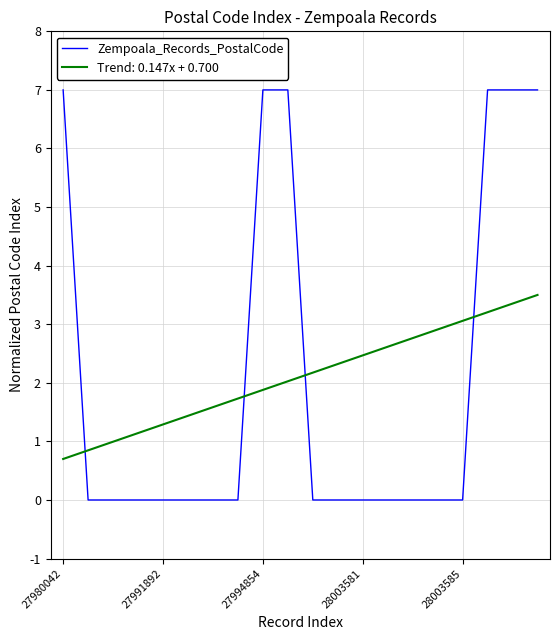

Does the chart have visible grid lines?

Yes